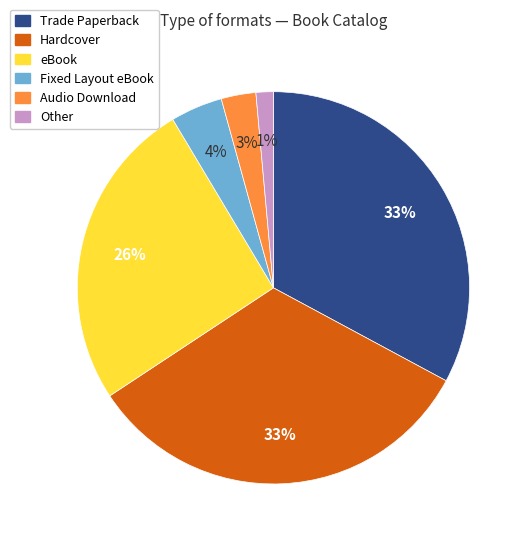

Is there a majority slice in this chart?

No